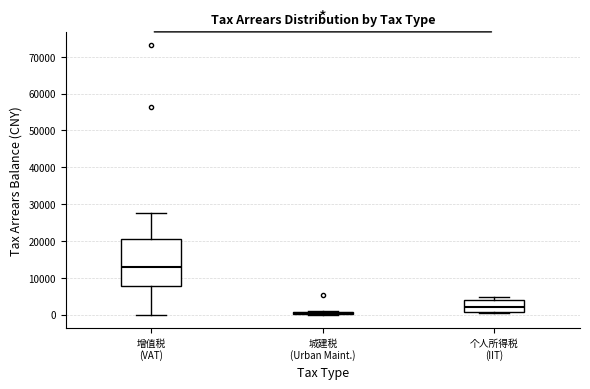

Comparing the boxes themselves (not the whiskers), which one is the tallest?

增值税 (VAT)